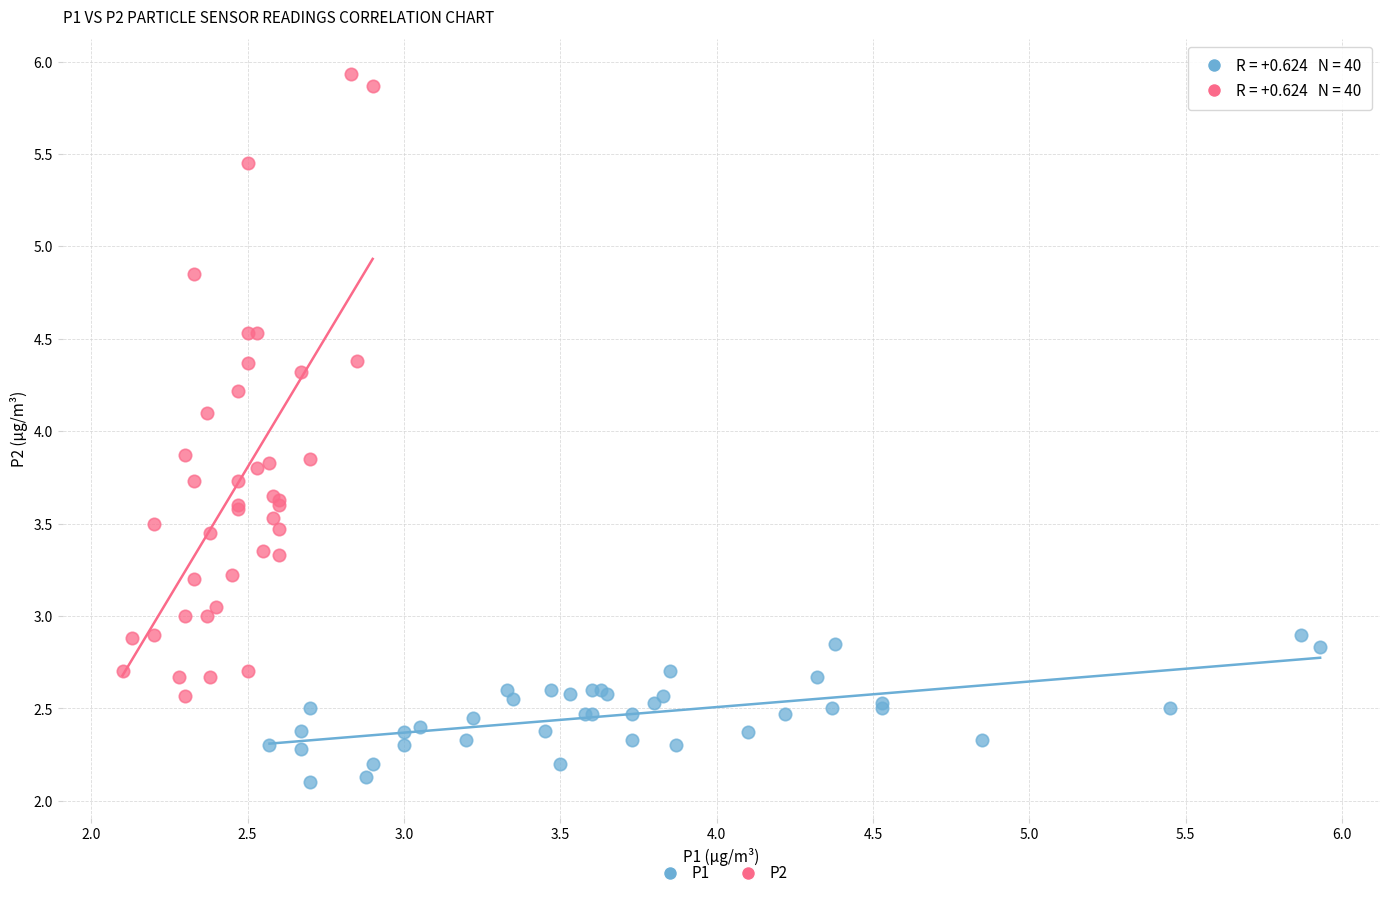

What are all the series names shown in the legend?

P1, P2